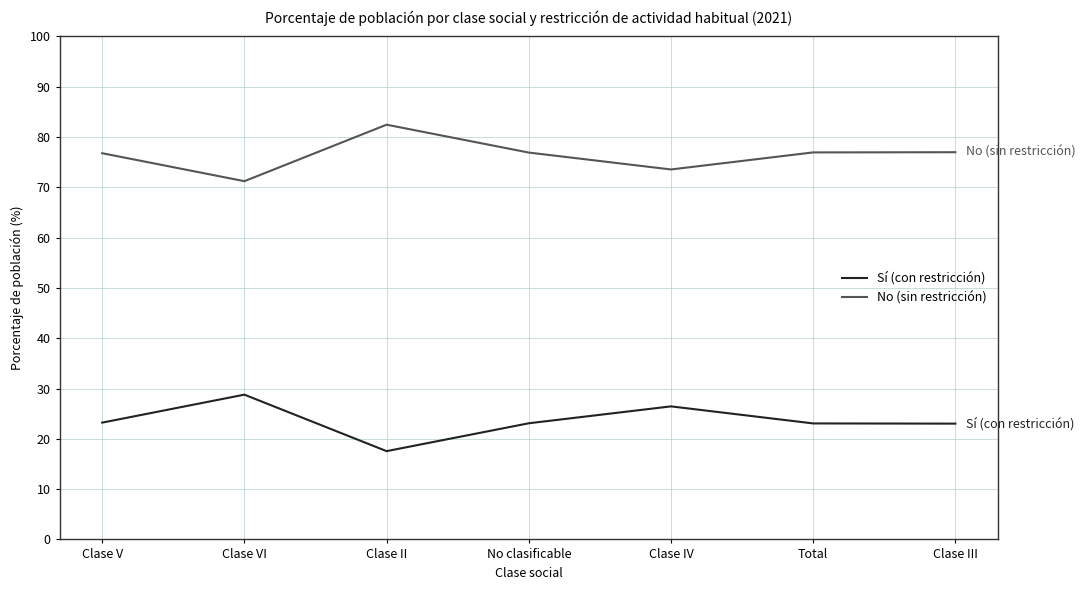

What is the difference between the second highest and minimum values in the Sí (con restricción) series?

8.9